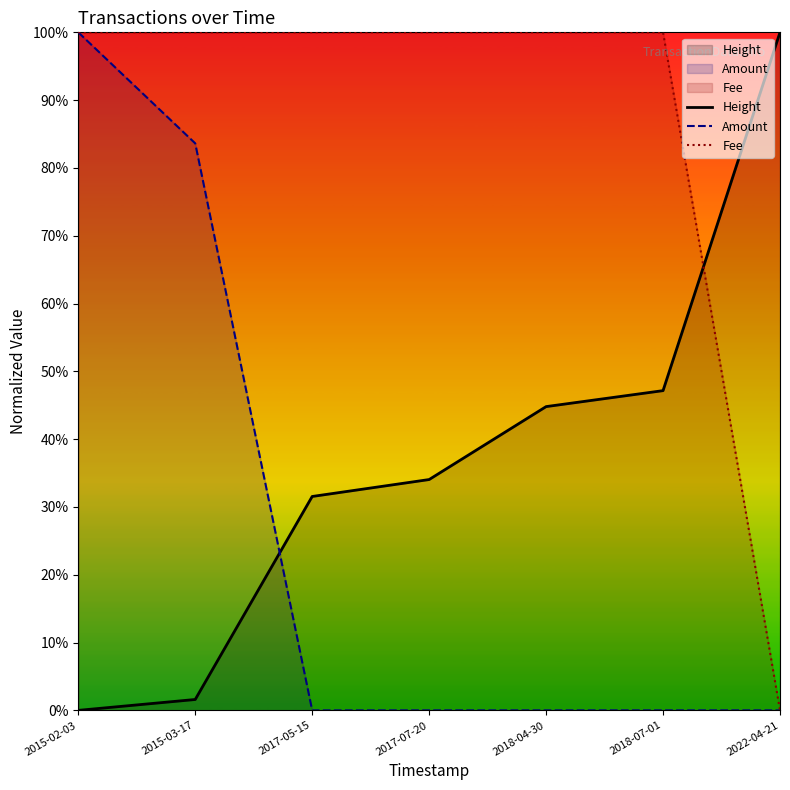

What position from the left is 2015-03-17?

2